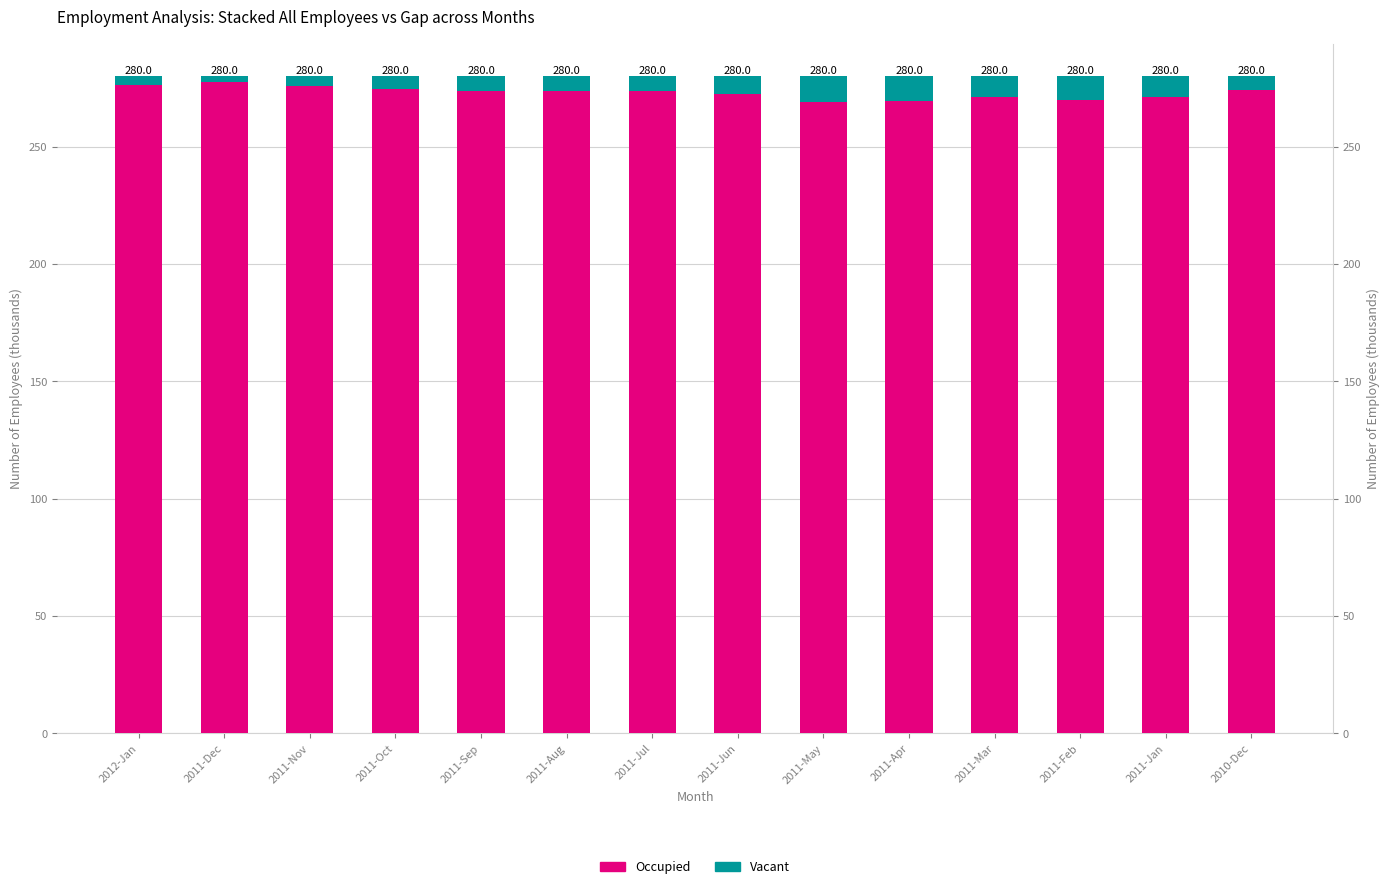

What is the difference between the maximum and minimum values in the Occupied series?

8.3